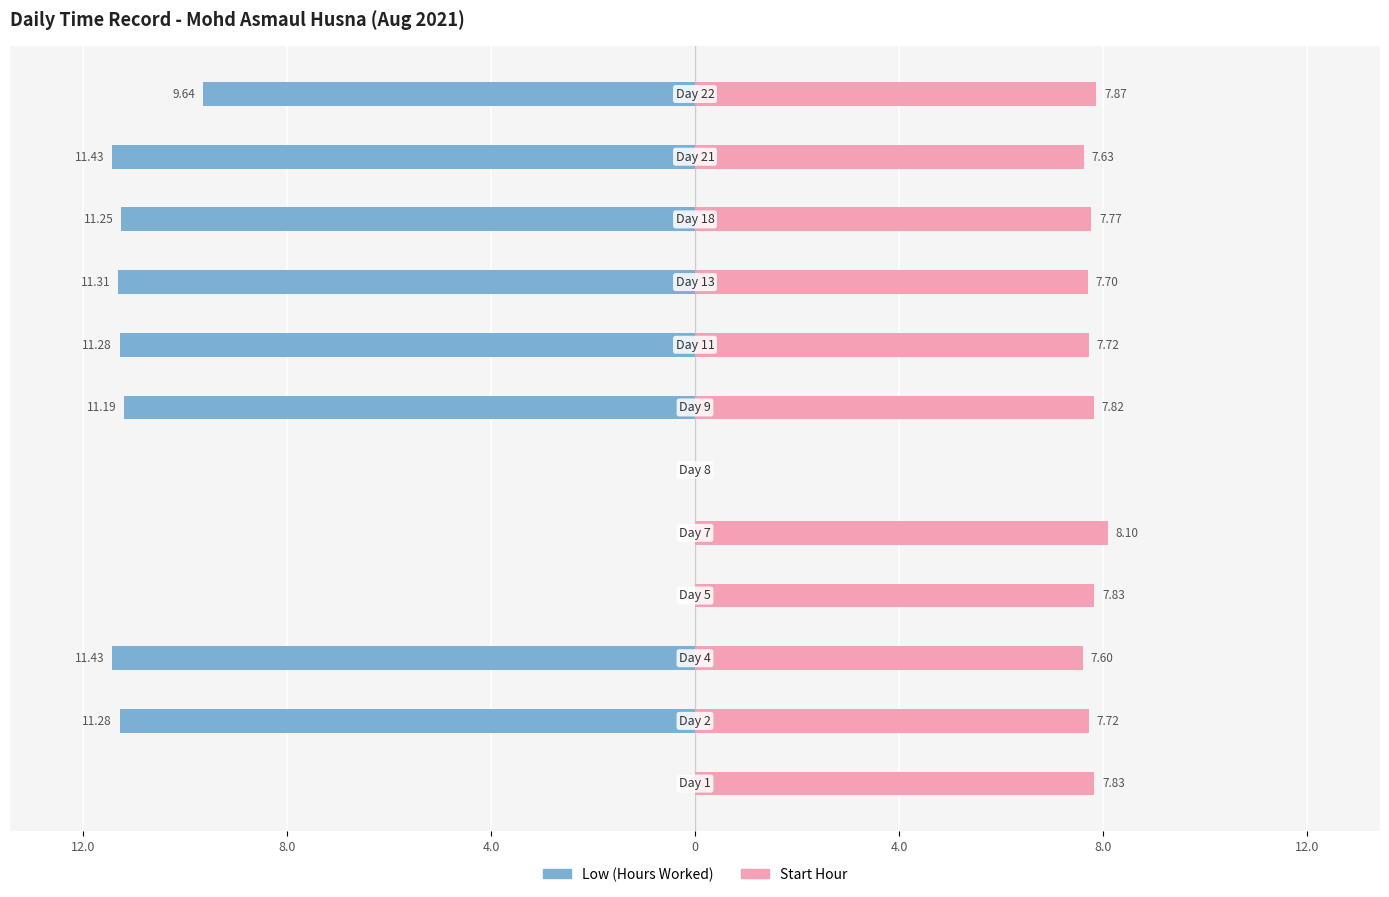

What is the sum of all Low (Hours Worked) values?

-88.8